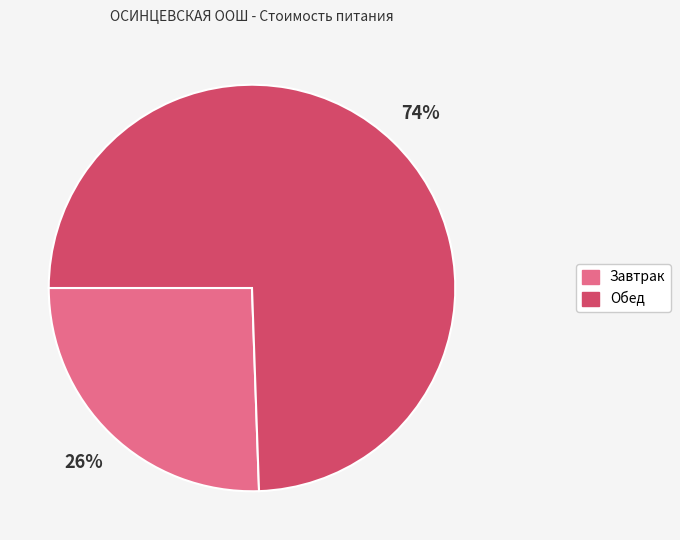

Which slice represents more than half of the pie?

Обед